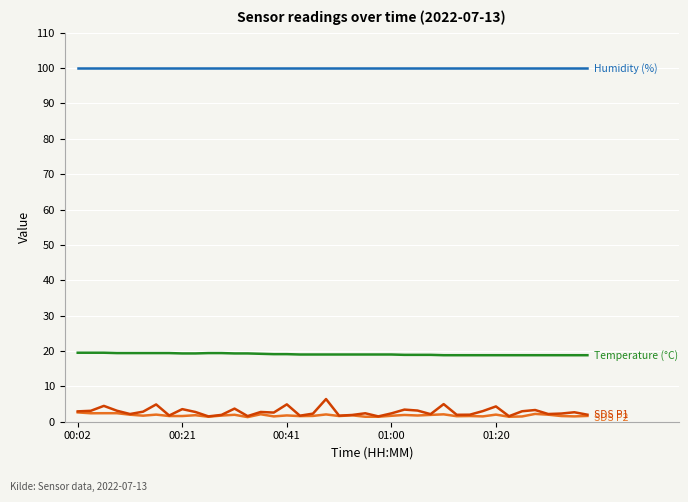

What is the maximum value shown in the chart?

99.9